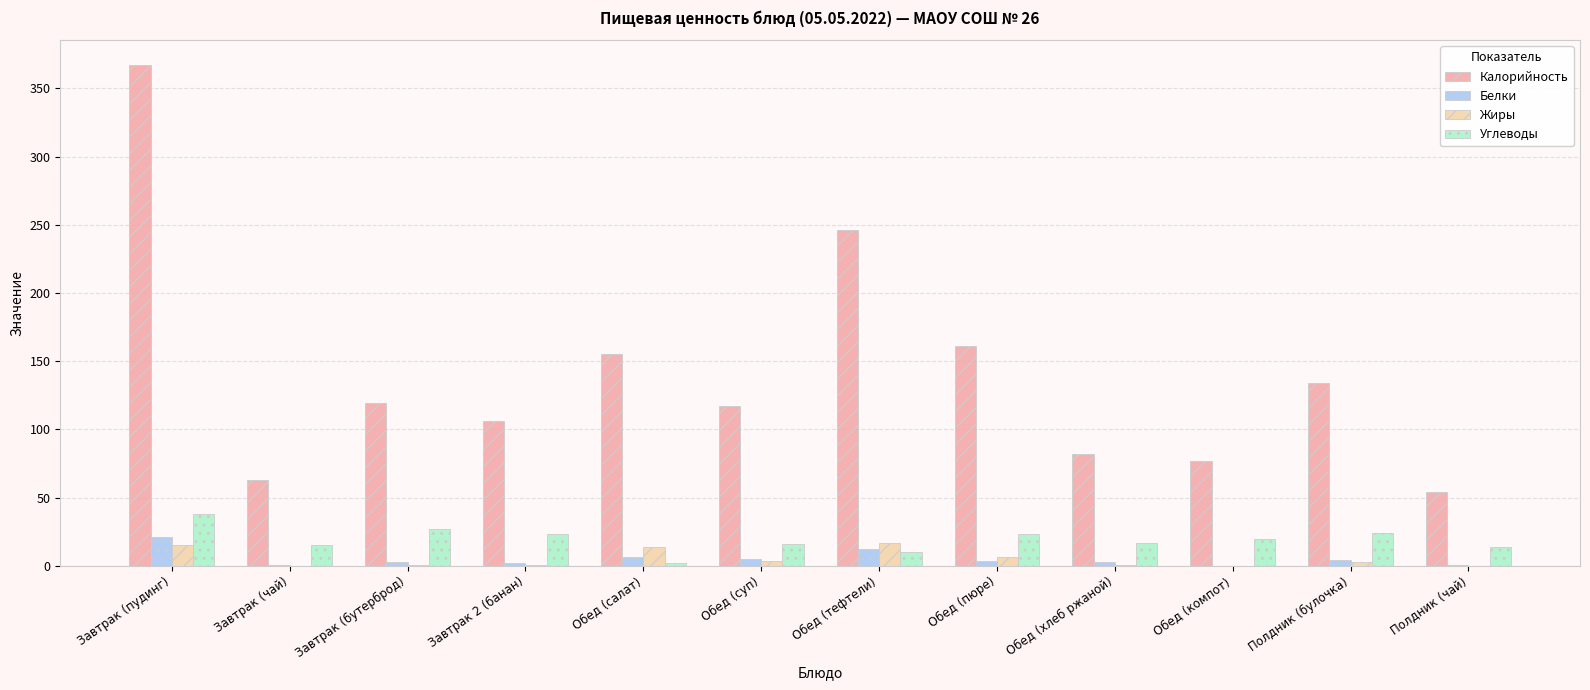

The Белки series shows 2.7 at Завтрак (бутерброд). True or false?

True